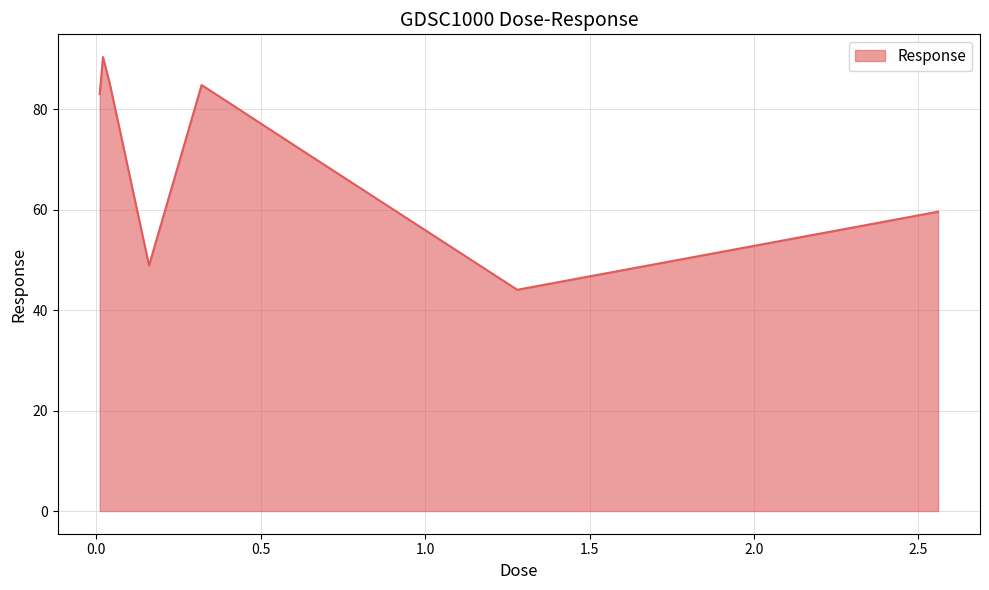

What is the maximum value shown in the chart?

90.4